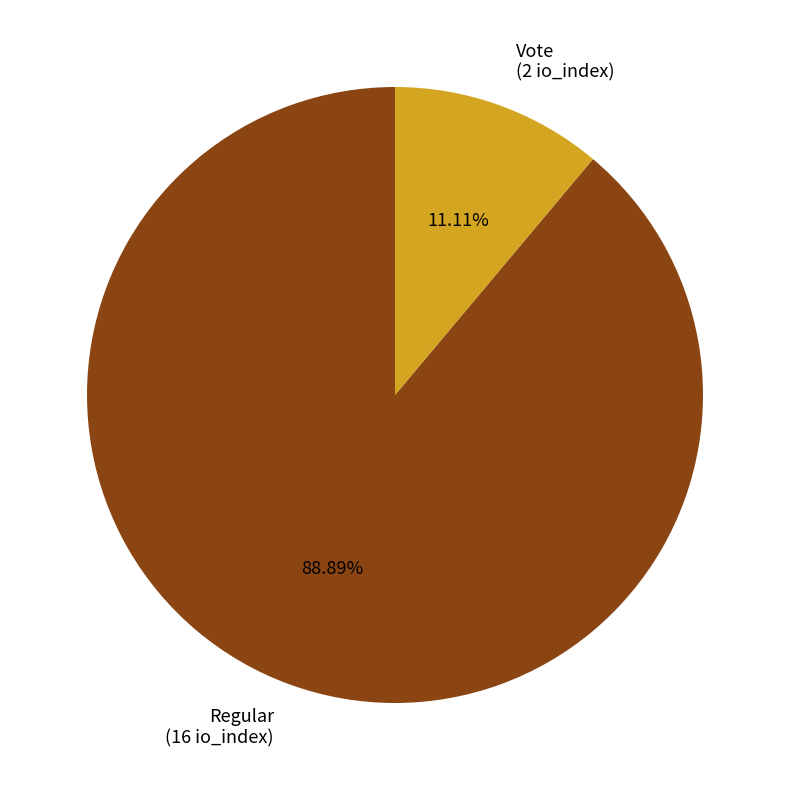

How many slices are in this pie chart?

2